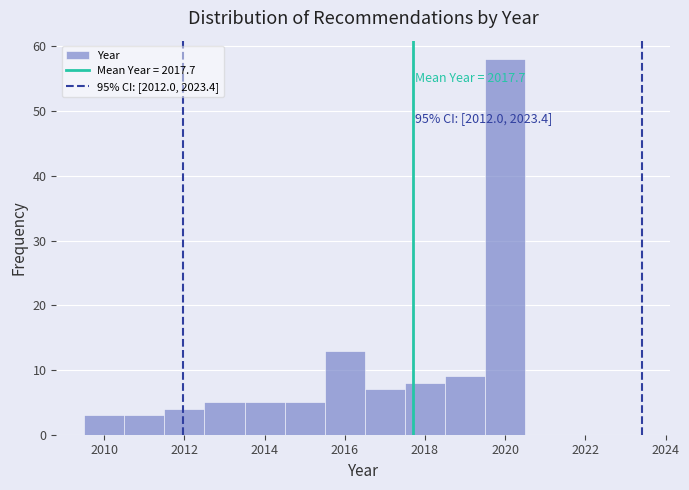

Which range on the x-axis has the tallest bar?

2019.5 to 2020.5